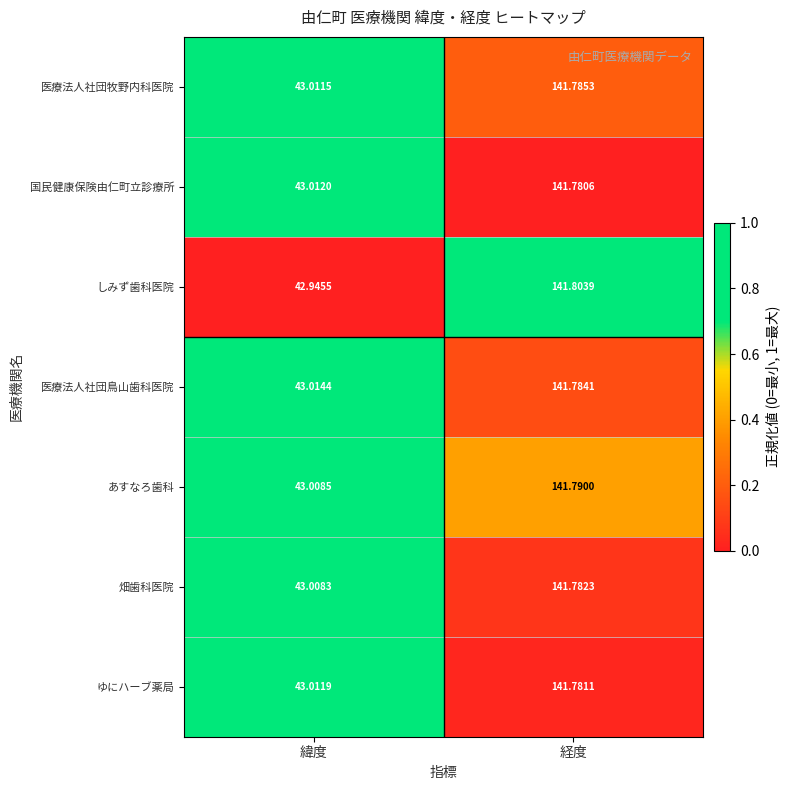

Is the value of 医療法人社団牧野内科医院 at 経度 greater than the value of あすなろ歯科 at 緯度?

Yes